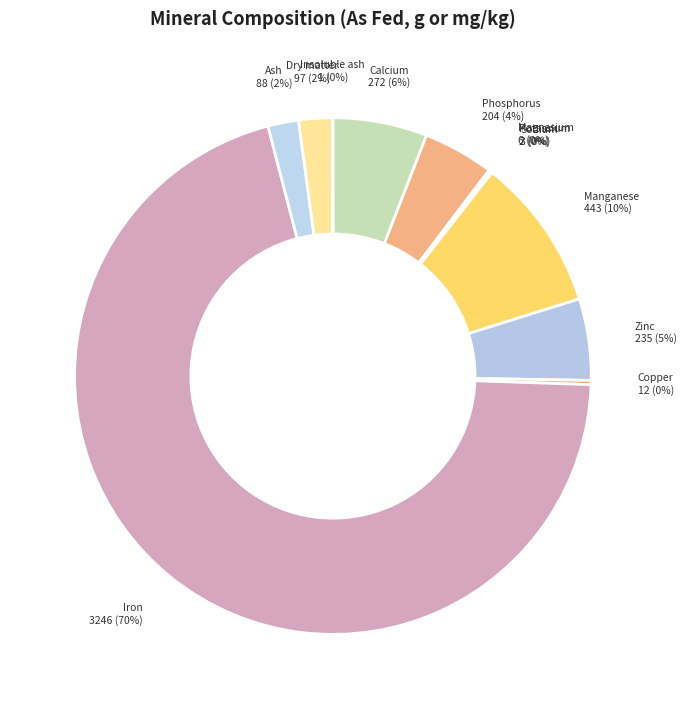

To the nearest percent, what is the combined percentage of Zinc and Dry matter?

7%